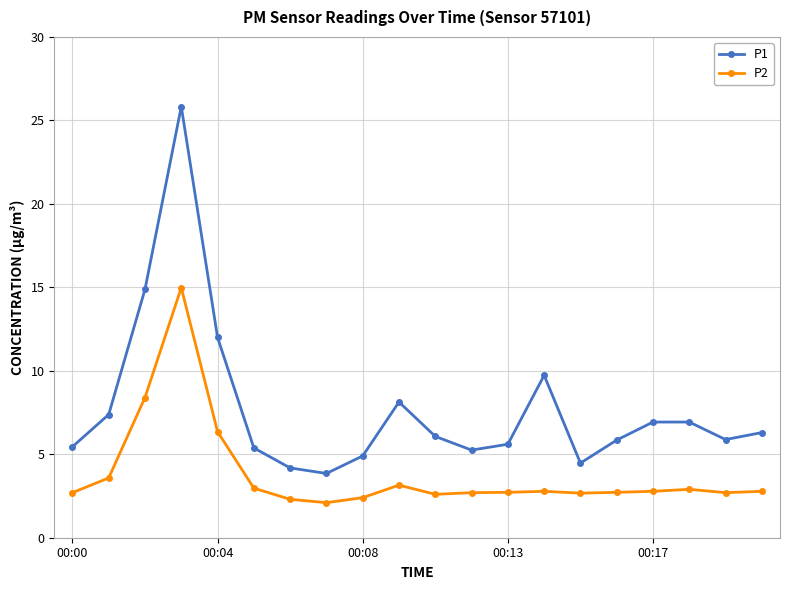

Which series has the largest total across all categories?

P1